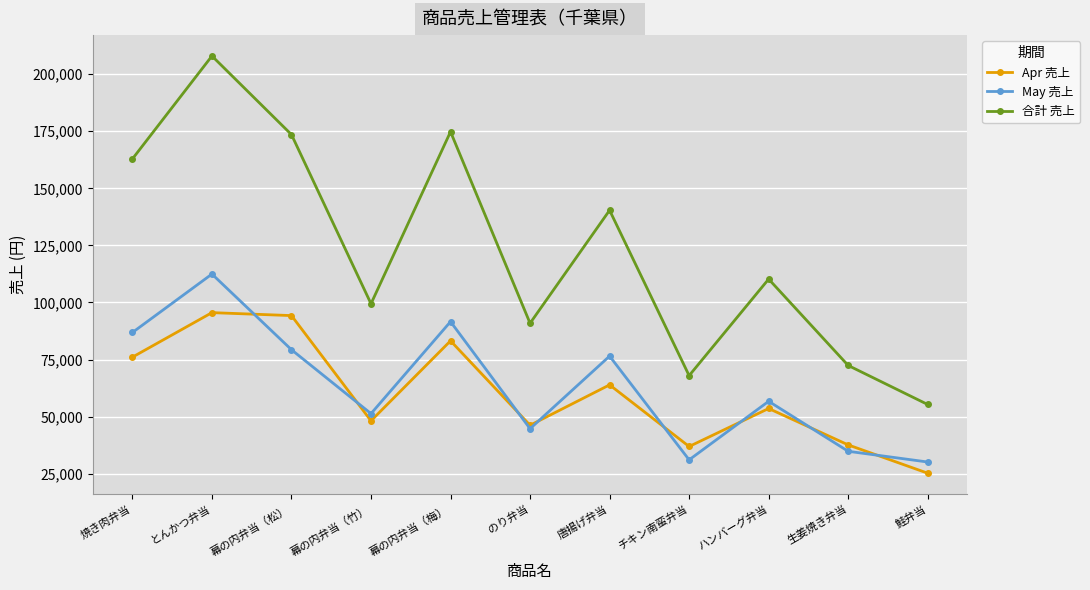

What is the sum of all Apr 売上 values?

660550